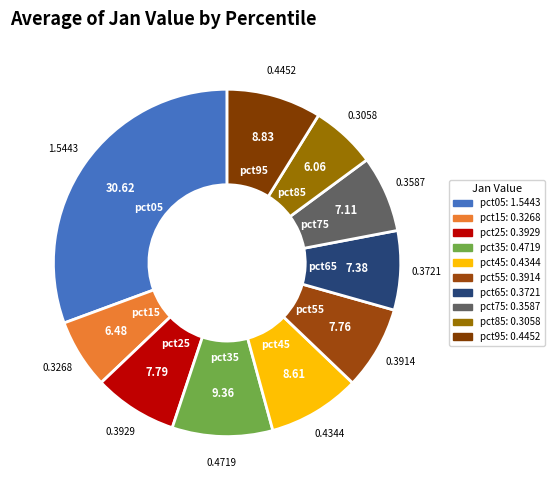

Combined, do pct05 and pct35 account for over 50%?

No